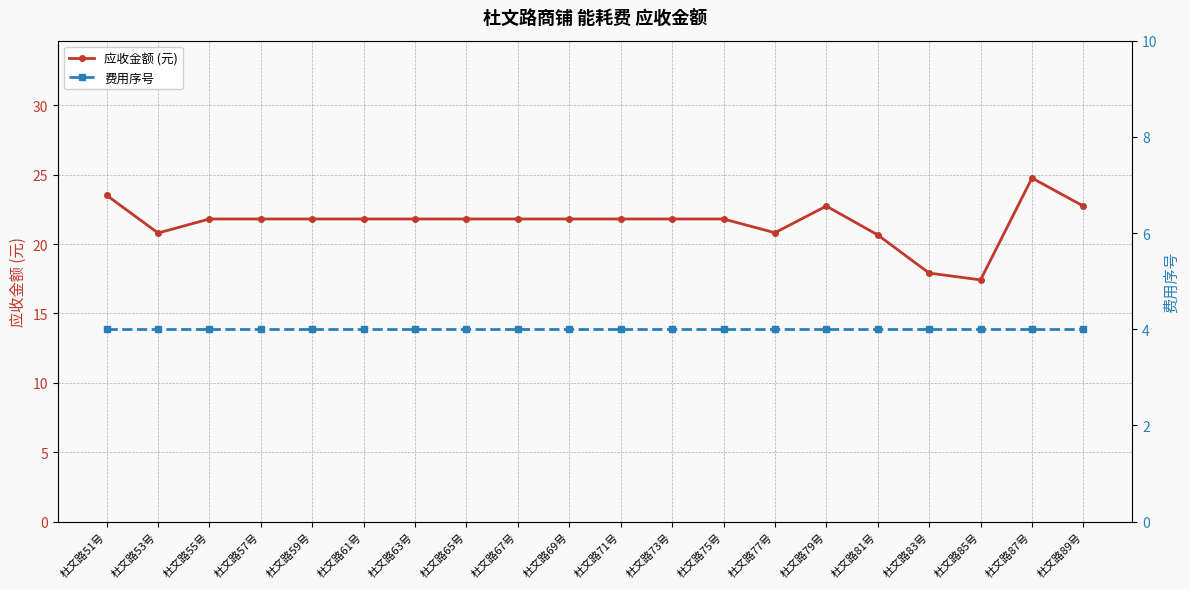

Where is the first local maximum for 应收金额 (元)?

杜文路79号